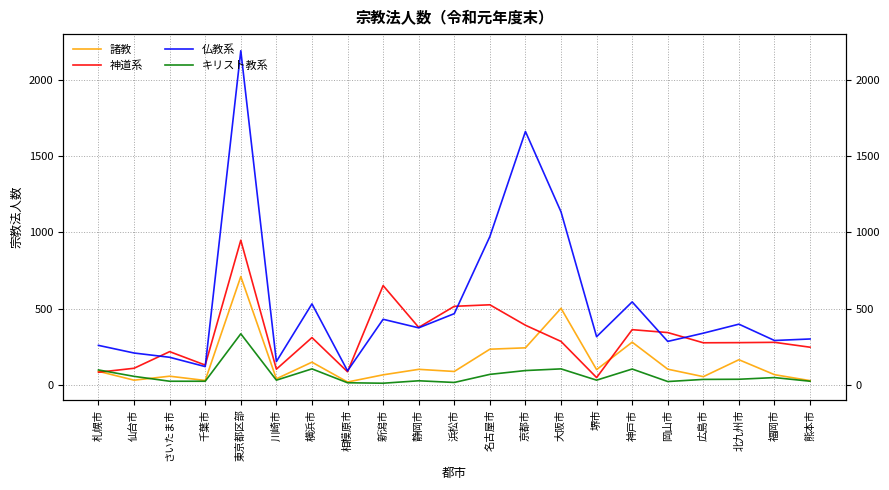

Between which two adjacent categories do 神道系 and キリスト教系 first intersect?

札幌市 and 仙台市